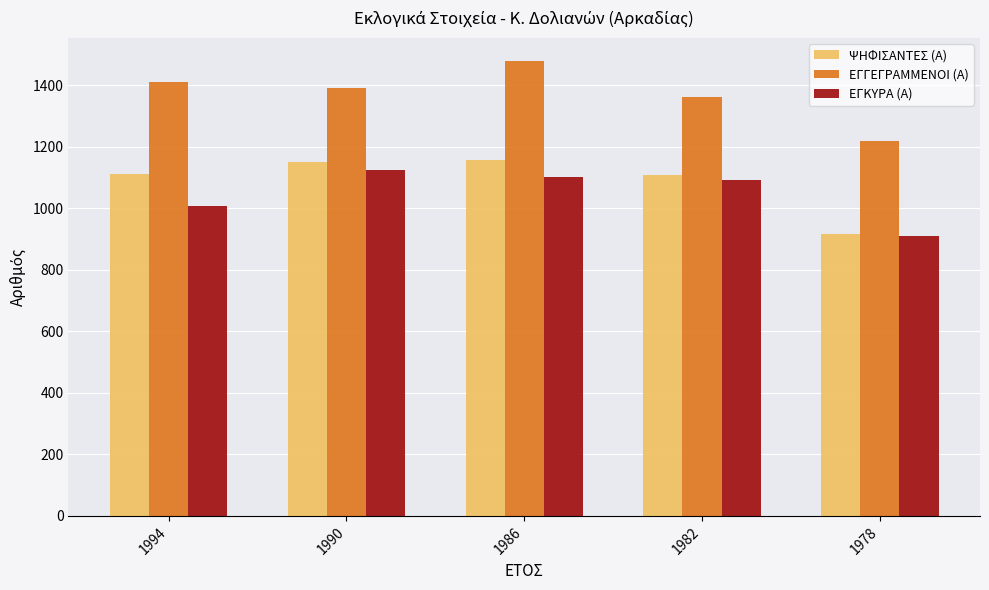

Where is ΕΓΚΥΡΑ (Α) nearest to the value 1017?

1994